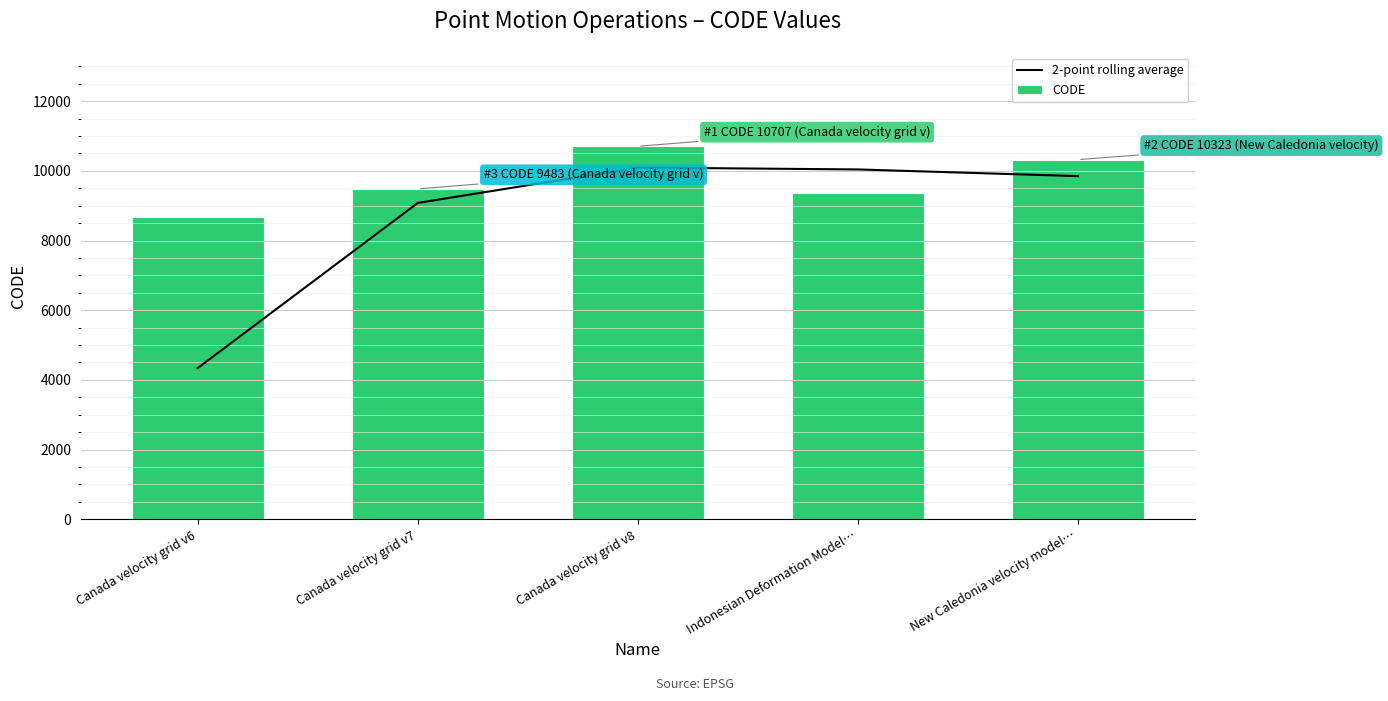

What is the spread (max minus min) of values at Canada velocity grid v7?

403.5